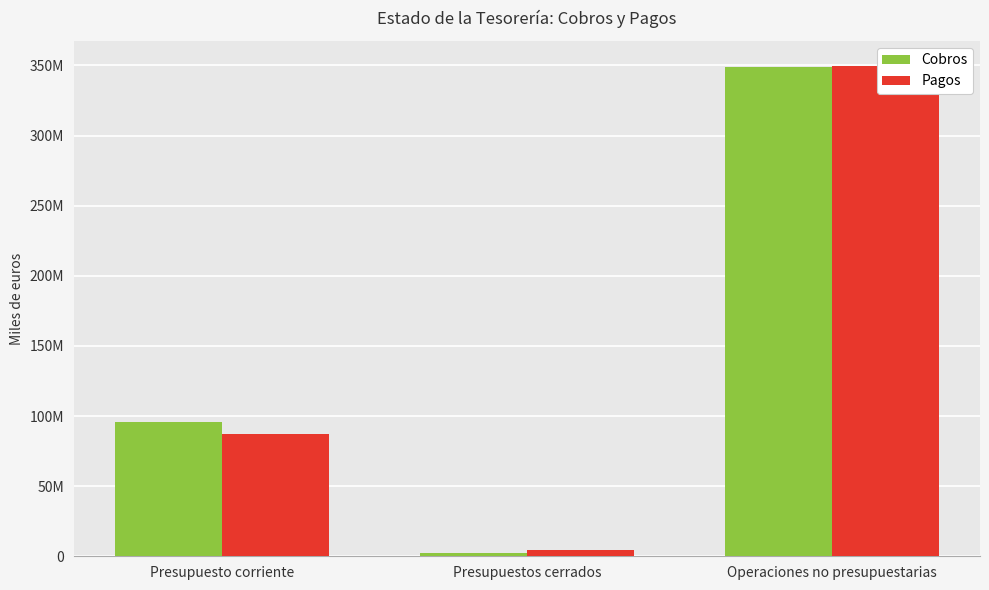

Reading right to left, what are all the values shown in this chart?

Cobros: Operaciones no presupuestarias=349133764	Presupuestos cerrados=2643981	Presupuesto corriente=95957161
Pagos: Operaciones no presupuestarias=349954070	Presupuestos cerrados=4229679	Presupuesto corriente=87262167